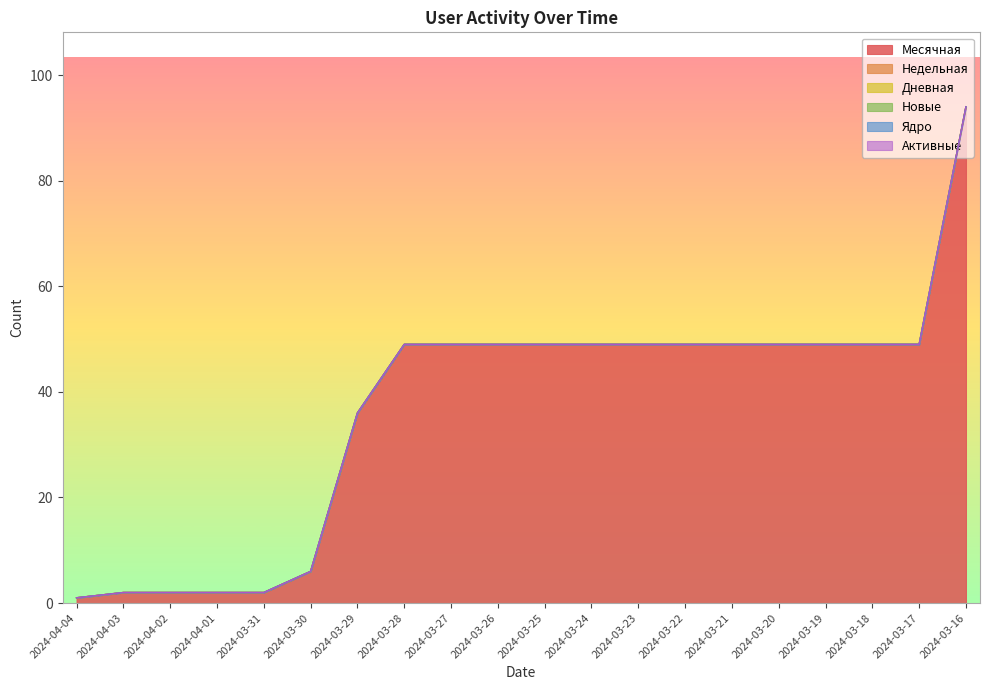

How many lines are shown in the chart?

6